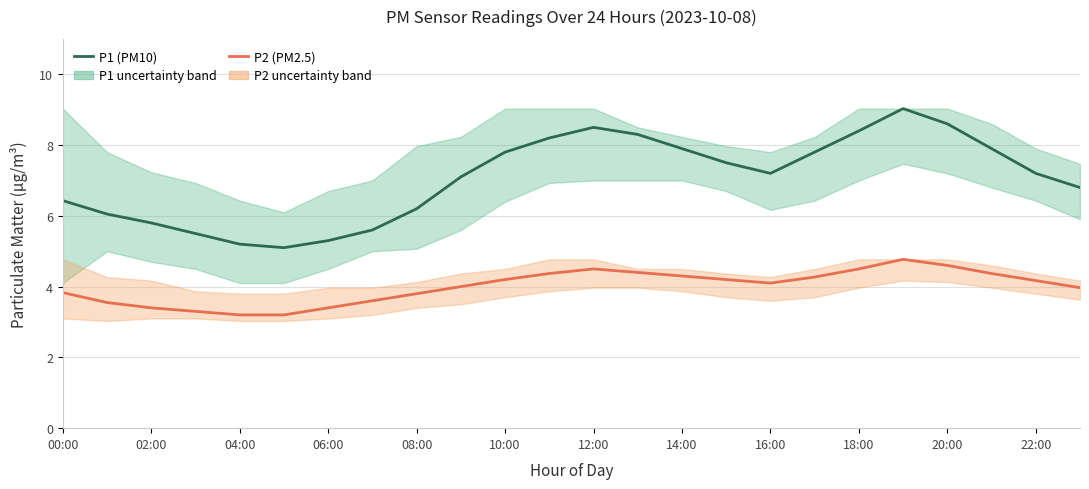

True or false: P2 (PM2.5) and P1 (PM10) cross at least once.

False